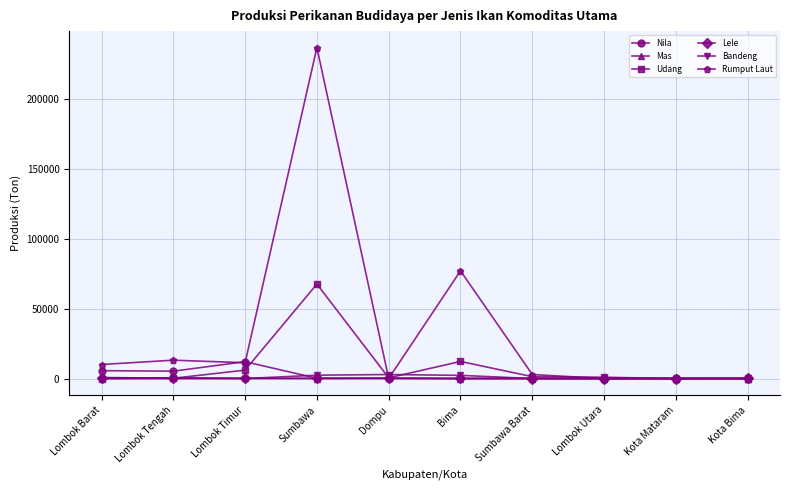

Where does the Mas series first go above 16?

Lombok Barat